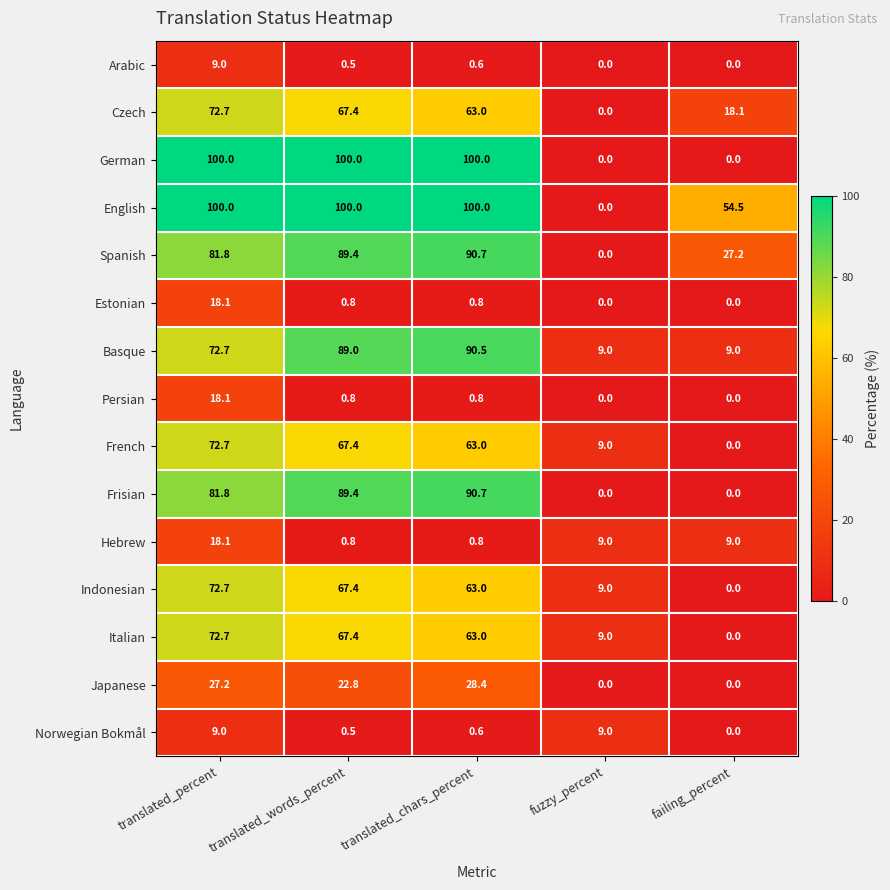

Rank the categories by Spanish value from lowest to highest.

fuzzy_percent, failing_percent, translated_percent, translated_words_percent, translated_chars_percent